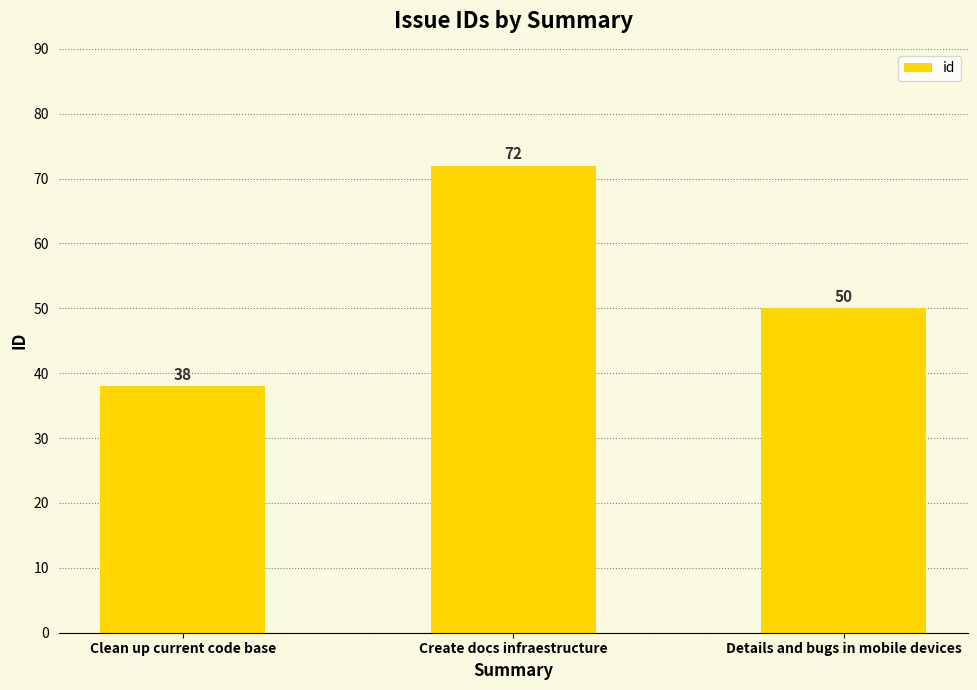

What is the ratio of the value at Clean up current code base to the value at Details and bugs in mobile devices?

0.8